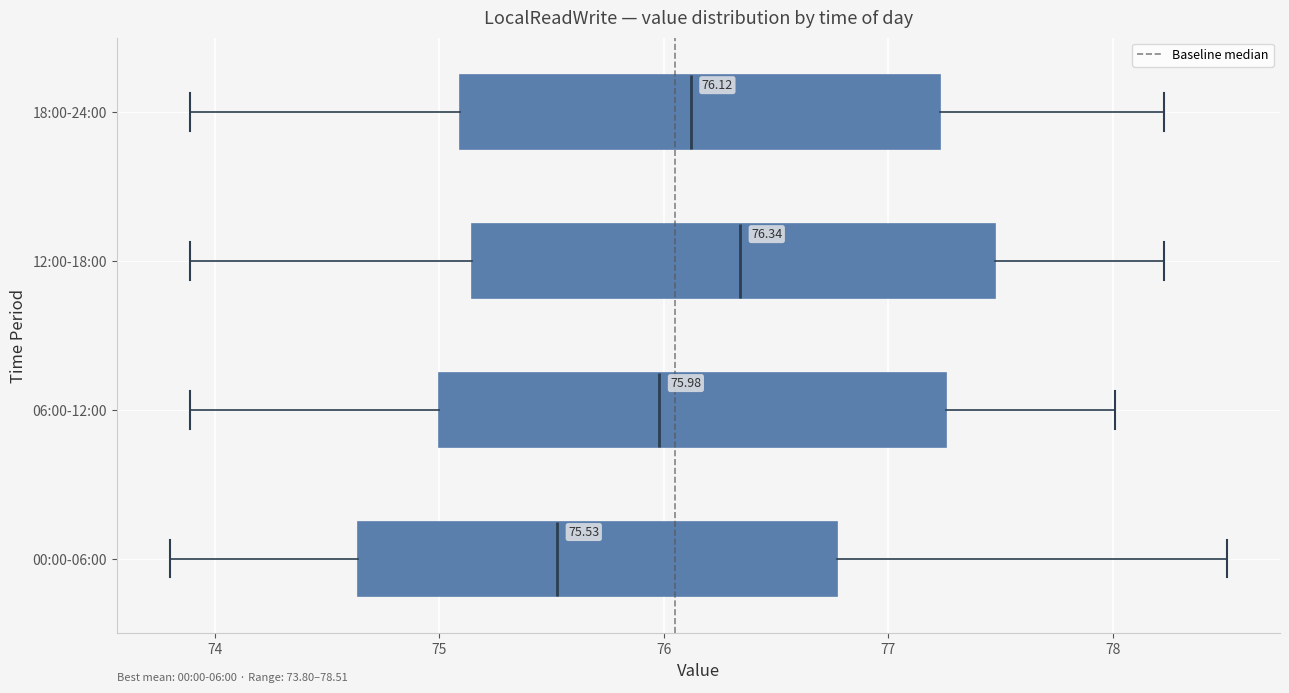

Which box has the furthest to the left median line?

00:00-06:00